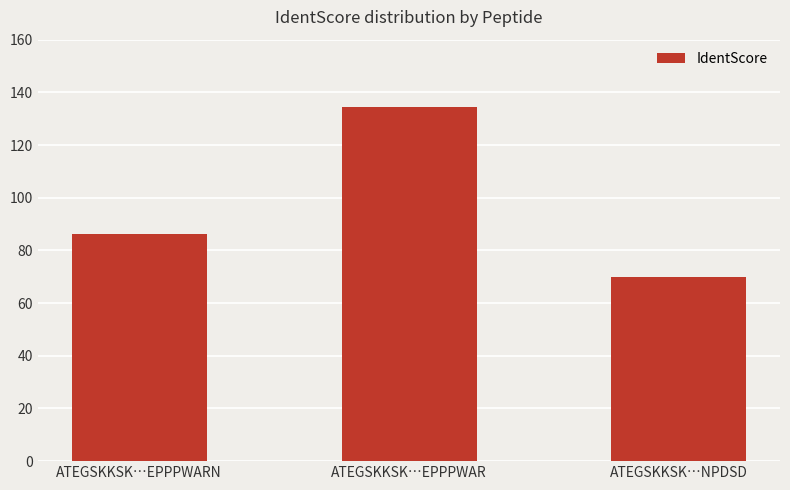

The chart shows a value of 86.1 at ATEGSKKSK…EPPPWARN. True or false?

True